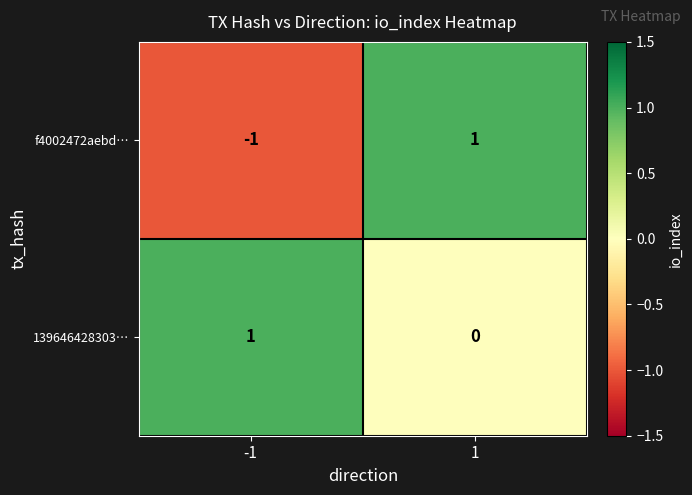

List the series in order of their overall mean, highest first.

139646428303…, f4002472aebd…